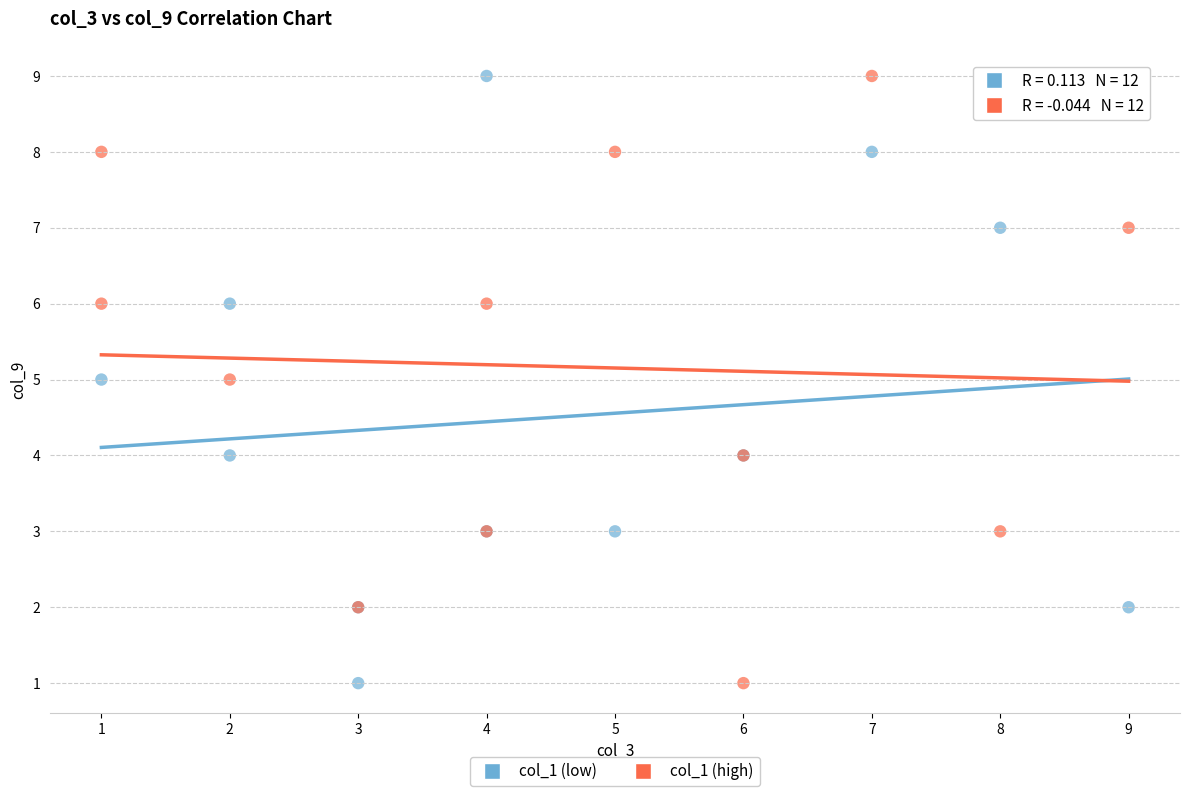

What are all the series names shown in the legend?

col_1 (low), col_1 (high)